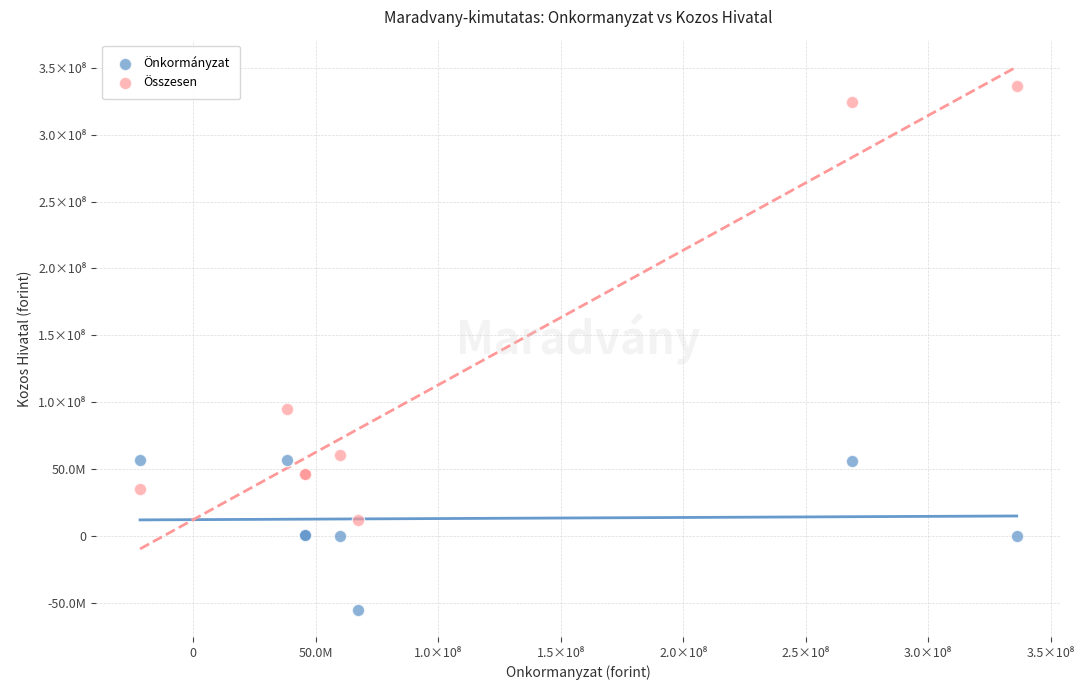

Which series reaches the maximum Y coordinate?

Összesen